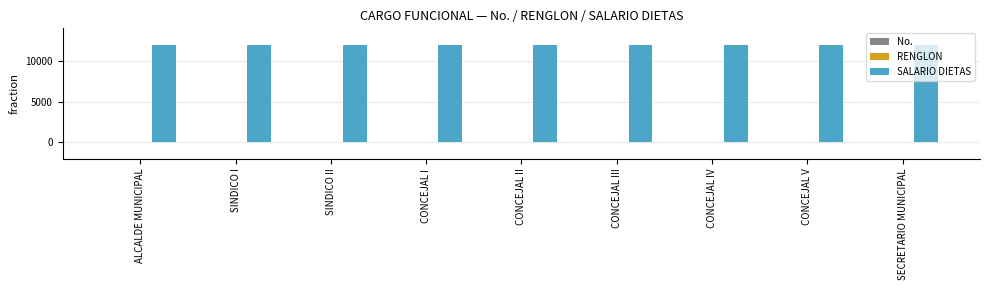

What is the sum of all SALARIO DIETAS values?

108000